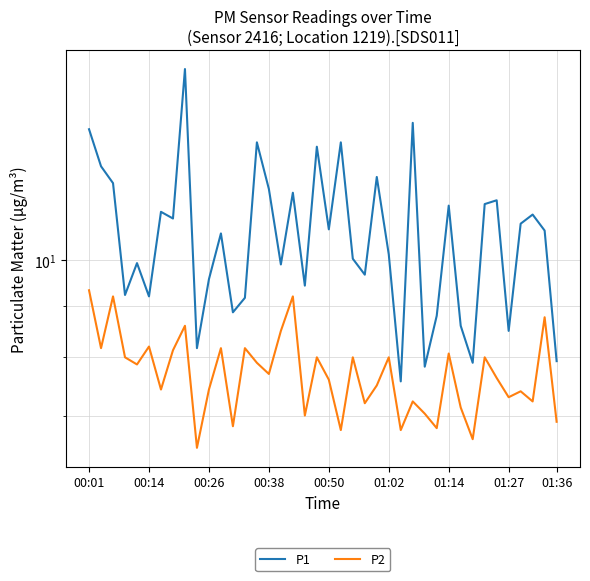

What is the value of the P1 point at the 32nd from the left?

8.6